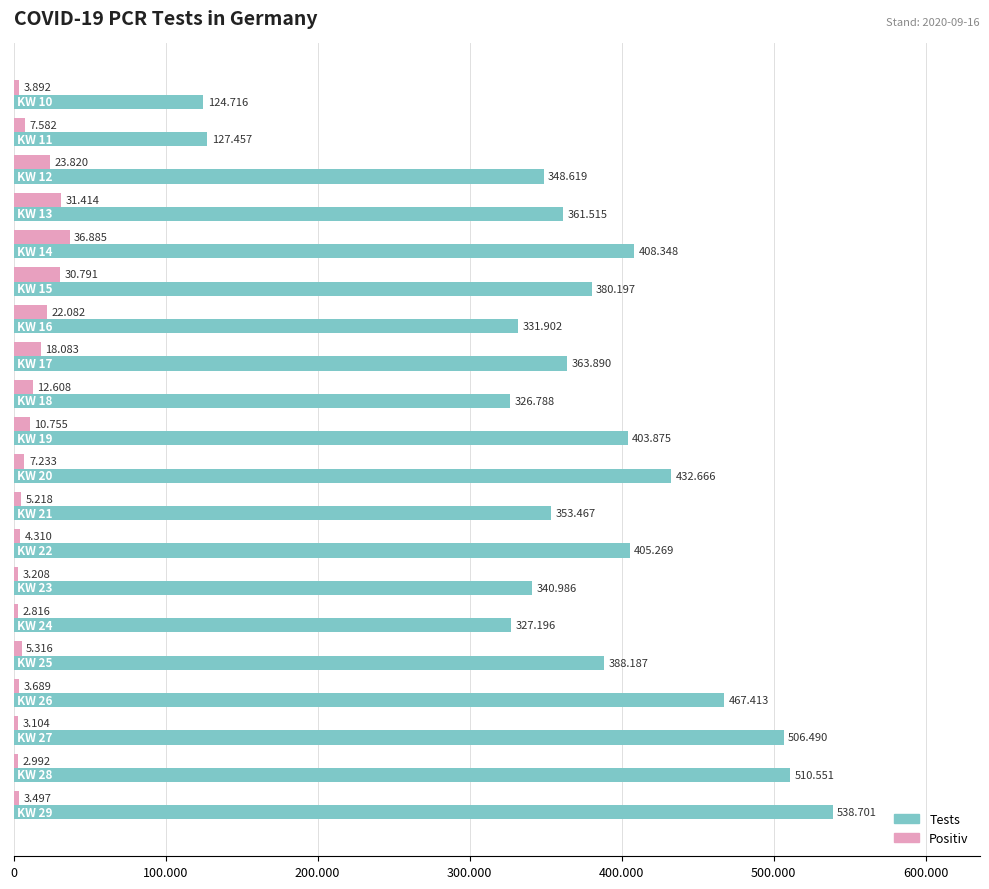

What are all the series names shown in the legend?

Tests, Positiv